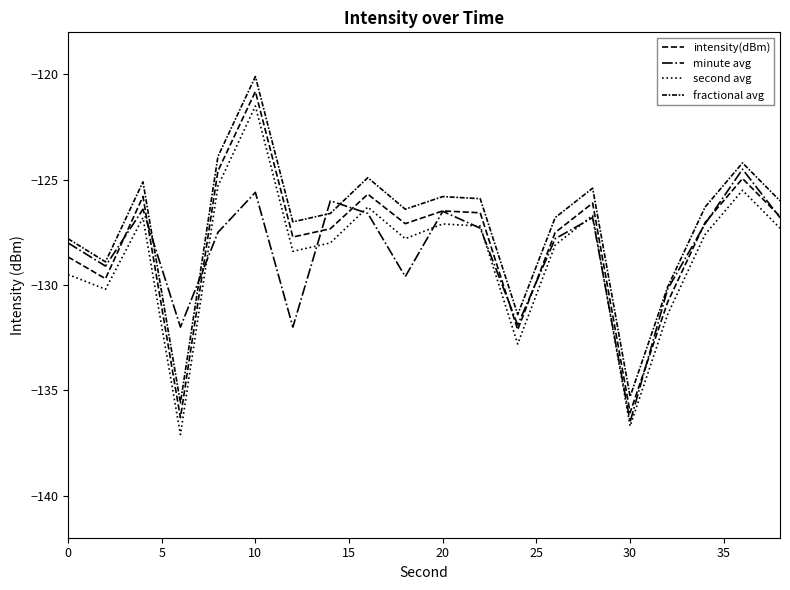

How many lines are shown in the chart?

4